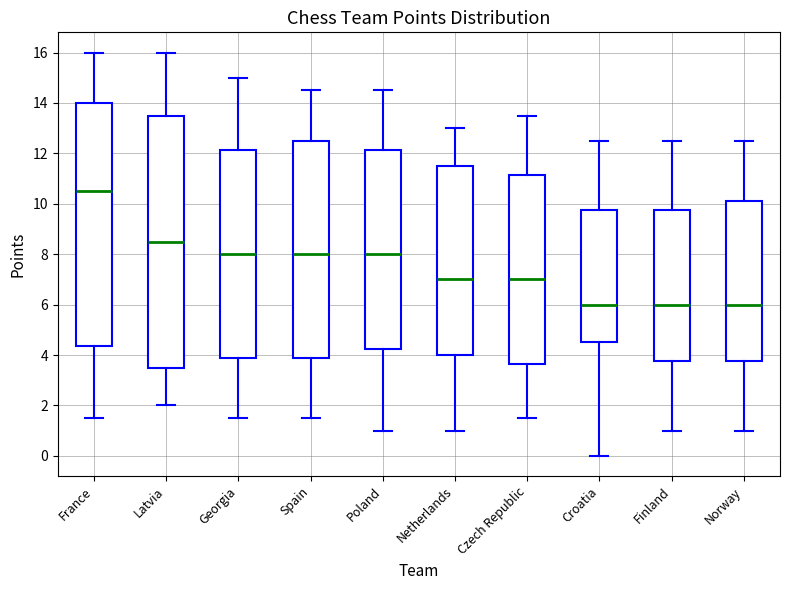

Reading left to right, read every box against the y-axis: the position of its median line, the range the box covers, and the ends of its whiskers. The values are not printed on the chart, so give them approximately, as read against the axis.

France: median 10.6, box 4.4 to 14.0, whiskers 1.6 to 16.0
Latvia: median 8.6, box 3.6 to 13.6, whiskers 2.0 to 16.0
Georgia: median 8.0, box 3.8 to 12.2, whiskers 1.6 to 15.0
Spain: median 8.0, box 3.8 to 12.6, whiskers 1.6 to 14.6
Poland: median 8.0, box 4.2 to 12.2, whiskers 1.0 to 14.6
Netherlands: median 7.0, box 4.0 to 11.6, whiskers 1.0 to 13.0
Czech Republic: median 7.0, box 3.6 to 11.2, whiskers 1.6 to 13.6
Croatia: median 6.0, box 4.6 to 9.8, whiskers 0.0 to 12.6
Finland: median 6.0, box 3.8 to 9.8, whiskers 1.0 to 12.6
Norway: median 6.0, box 3.8 to 10.2, whiskers 1.0 to 12.6